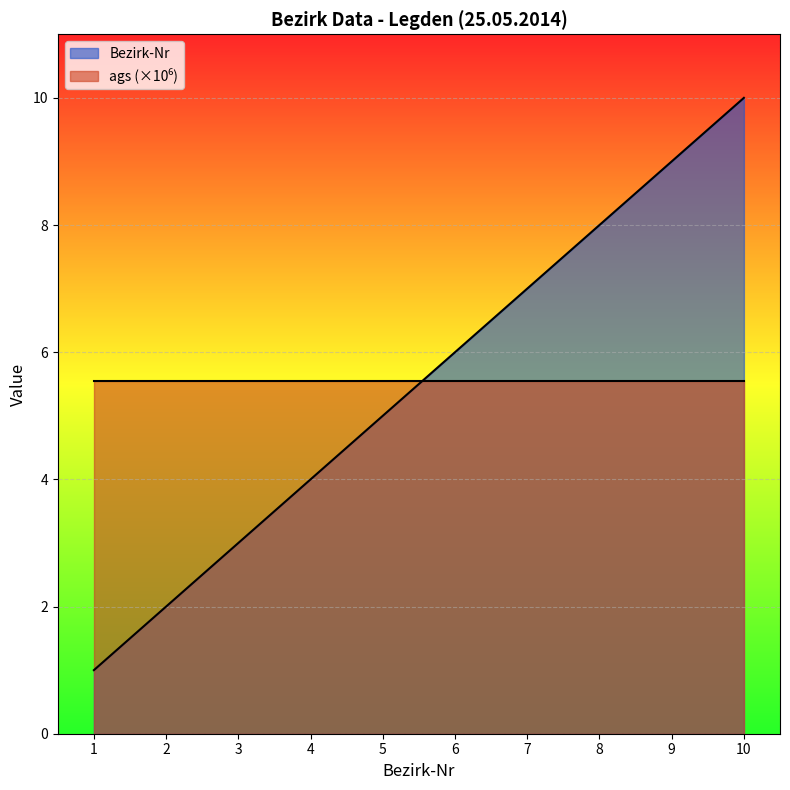

What is the difference between the second highest and second lowest values?

7